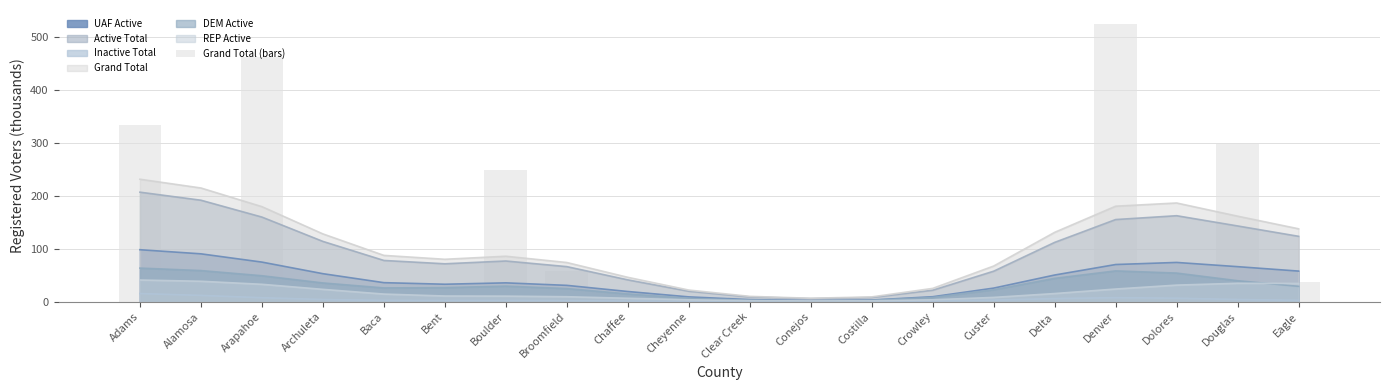

Reading left to right, transcribe all the data shown in this chart.

Adams=334.3	Alamosa=11.2	Arapahoe=463.1	Archuleta=12.7	Baca=2.8	Bent=3.3	Boulder=249.8	Broomfield=58.9	Chaffee=17.7	Cheyenne=1.4	Clear Creek=8.2	Conejos=5.7	Costilla=3.2	Crowley=2.4	Custer=4.8	Delta=24.8	Denver=525.3	Dolores=1.8	Douglas=298.5	Eagle=38.2